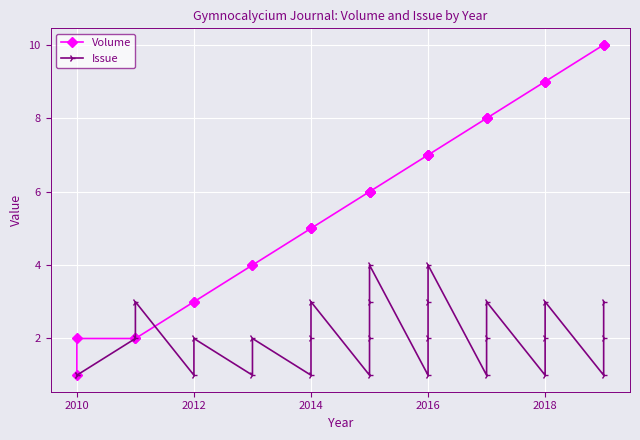

Which series has the widest spread of values?

Volume